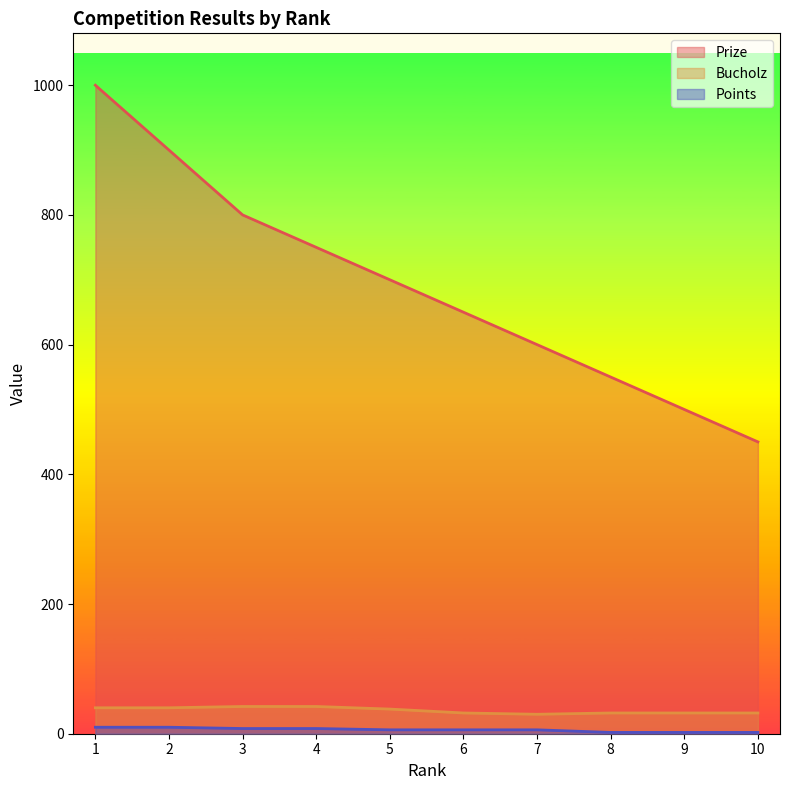

Reading left to right, what are all the values shown in this chart?

Prize: 1=1000	2=900	3=800	4=750	5=700	6=650	7=600	8=550	9=500	10=450
Bucholz: 1=40	2=40	3=42	4=42	5=38	6=32	7=30	8=32	9=32	10=32
Points: 1=10	2=10	3=8	4=8	5=6	6=6	7=6	8=2	9=2	10=2